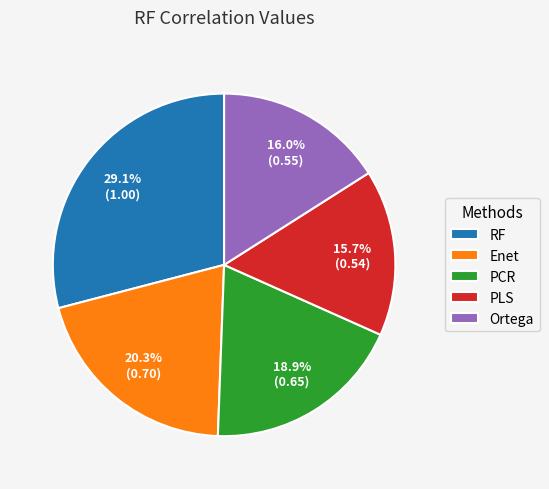

To the nearest percent, what portion does RF represent?

29%